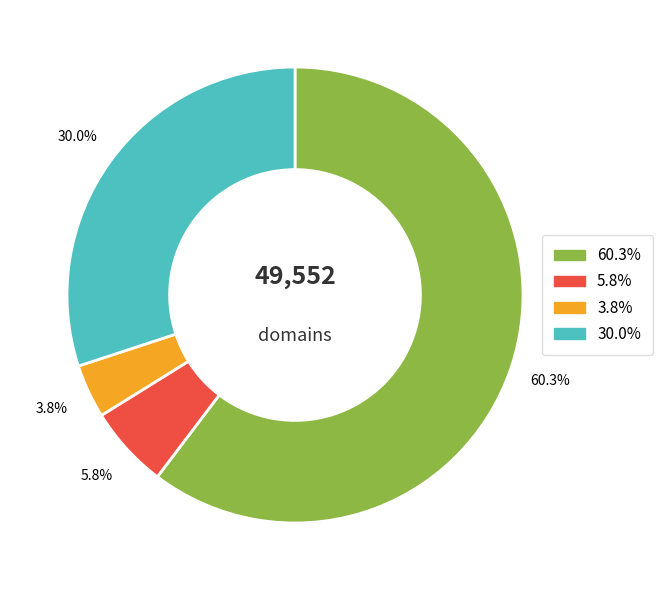

Is there a majority slice in this chart?

Yes